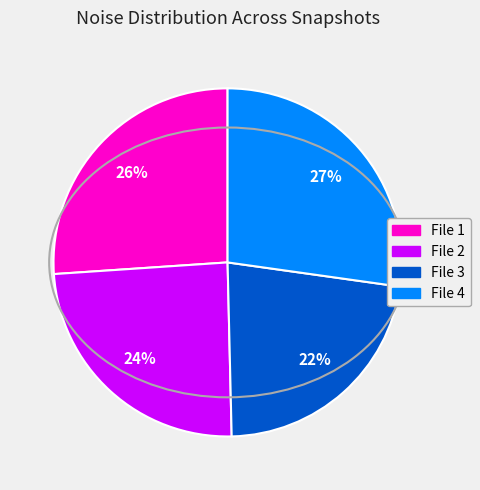

Does any single category account for the majority?

No